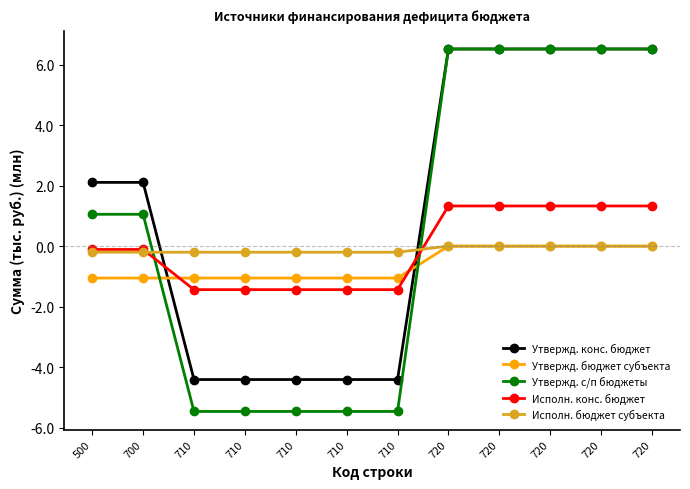

What is the difference between the maximum and second lowest values in the Утвержд. бюджет субъекта series?

1.1